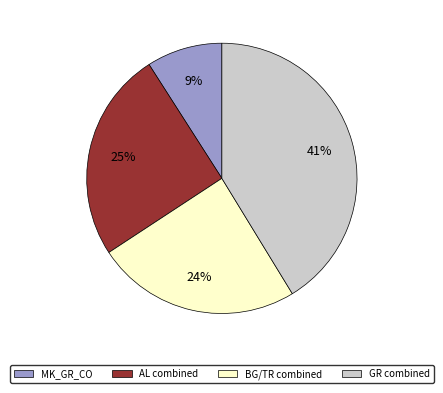

Is there a majority slice in this chart?

No